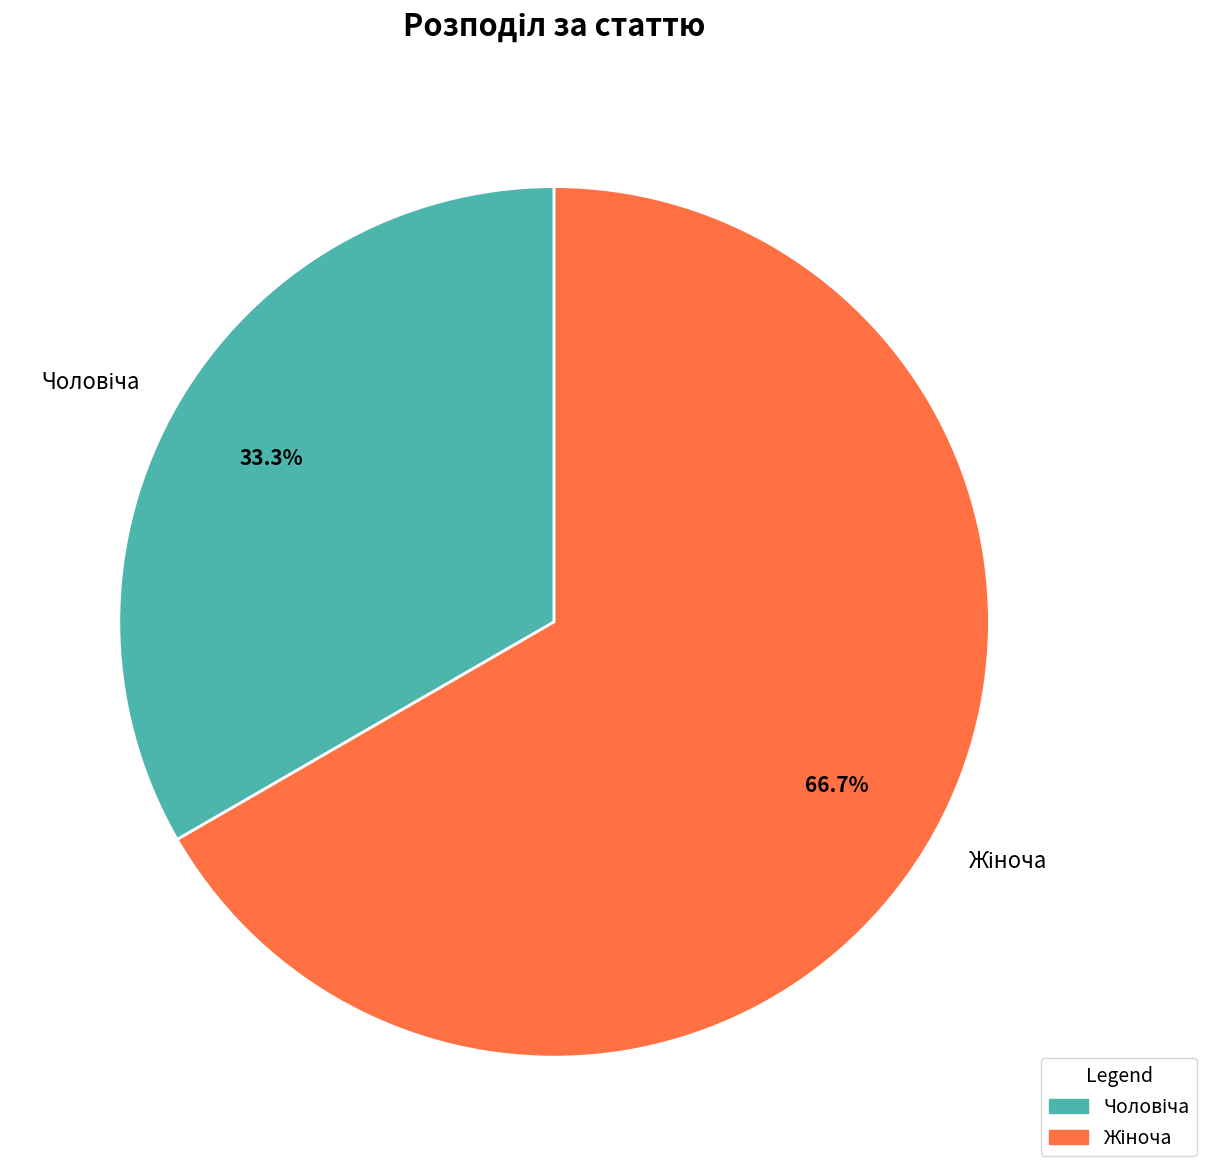

To the nearest percent, what is the difference between the largest and smallest slice percentages?

33%